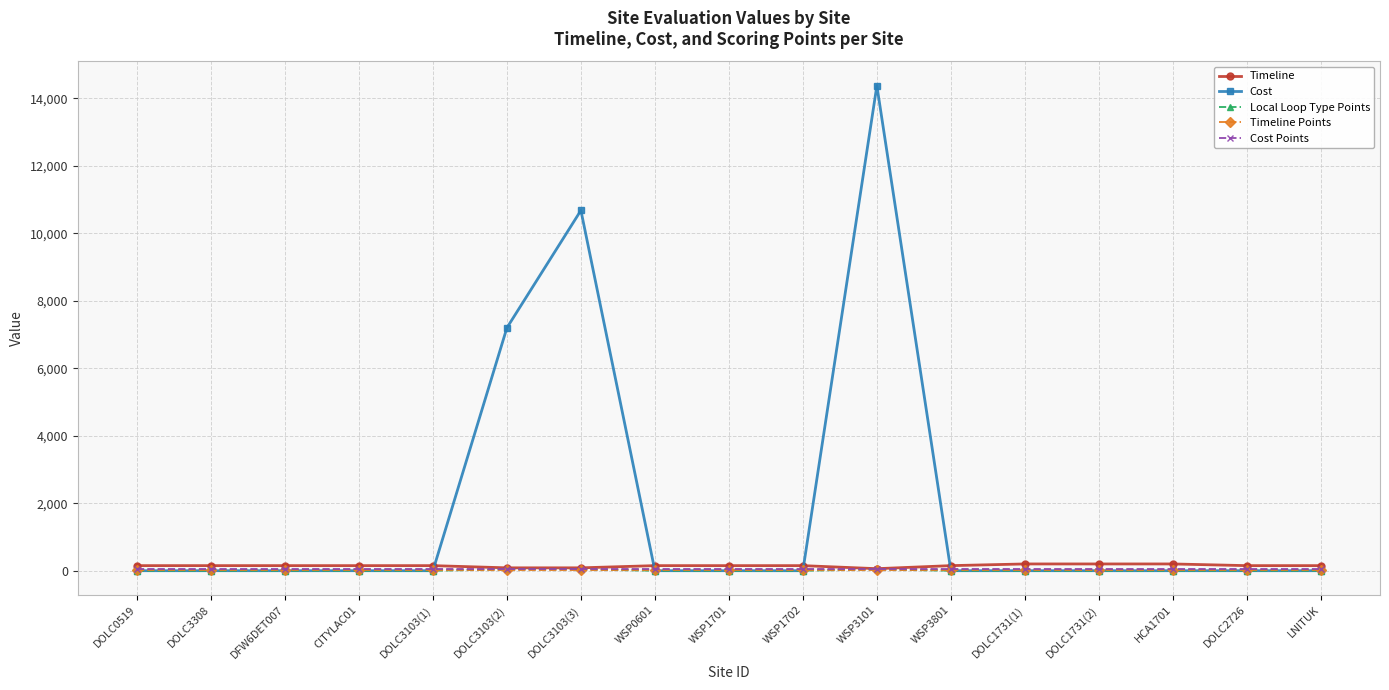

Which series has the largest total across all categories?

Cost